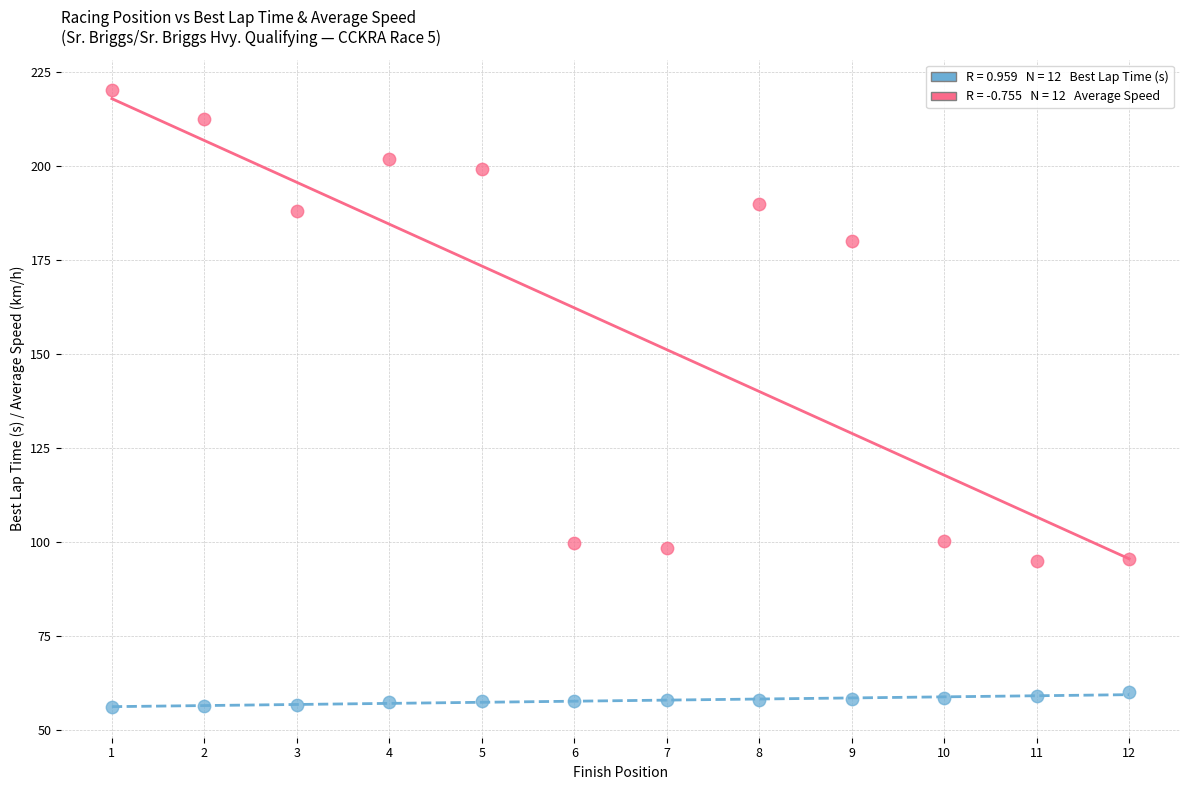

Across all data points, what is the range of Y values (max minus min)?

164.0